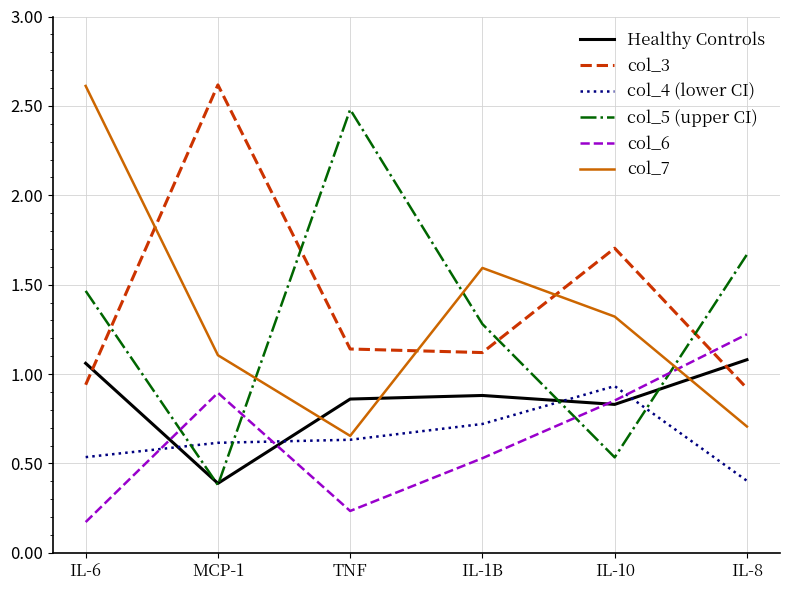

How many col_6 values are between 0 and 1?

5